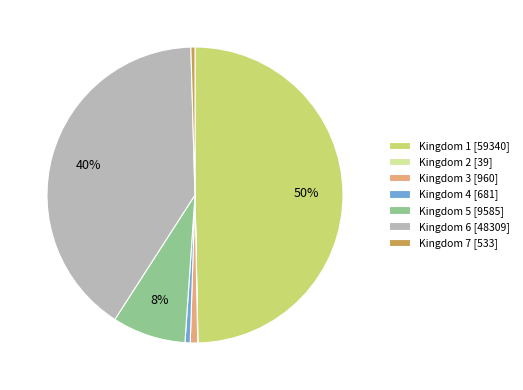

To the nearest percent, what portion does Kingdom 6 [48309] represent?

40%